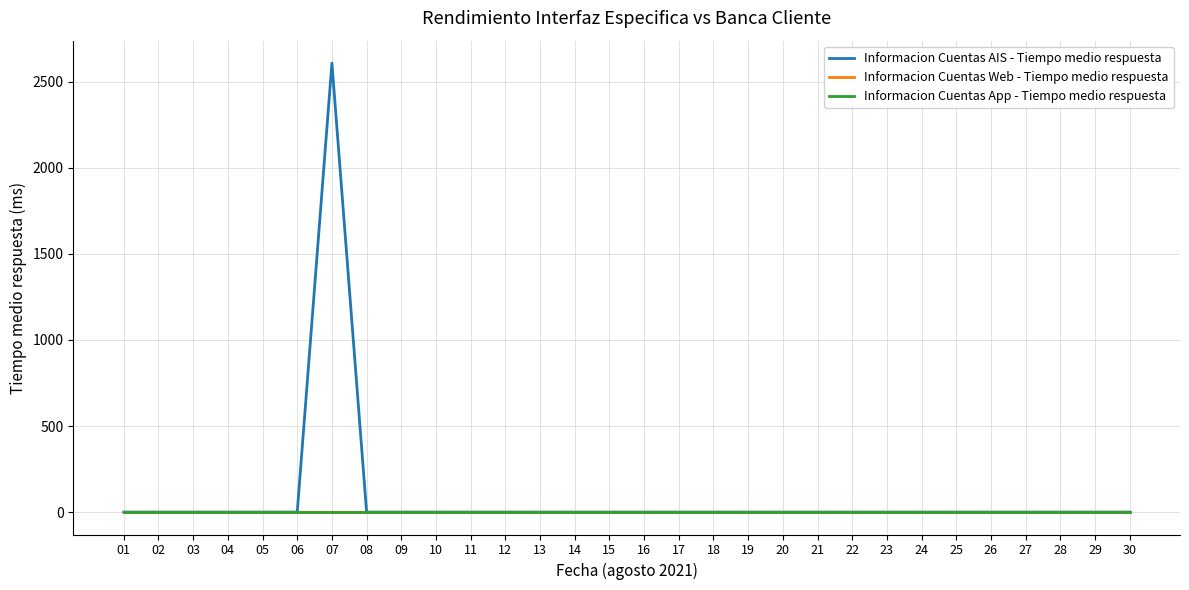

At which category is the sum across all series the highest?

07